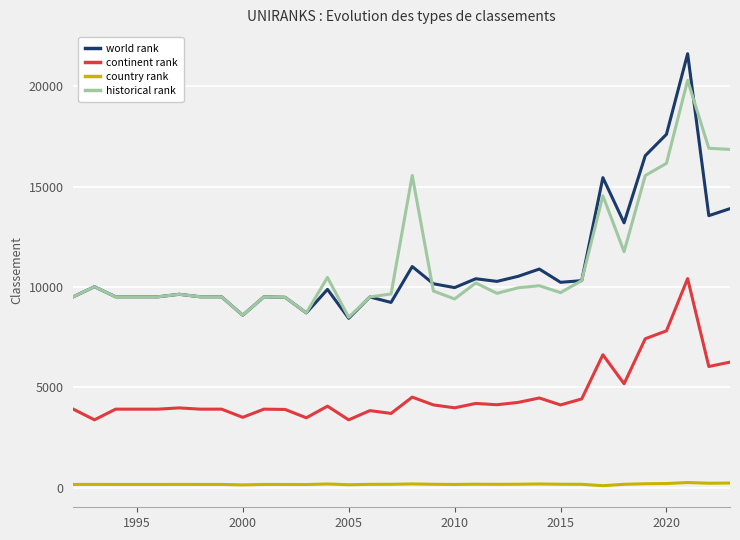

List the series in order of their peak value, lowest first.

country rank, continent rank, historical rank, world rank